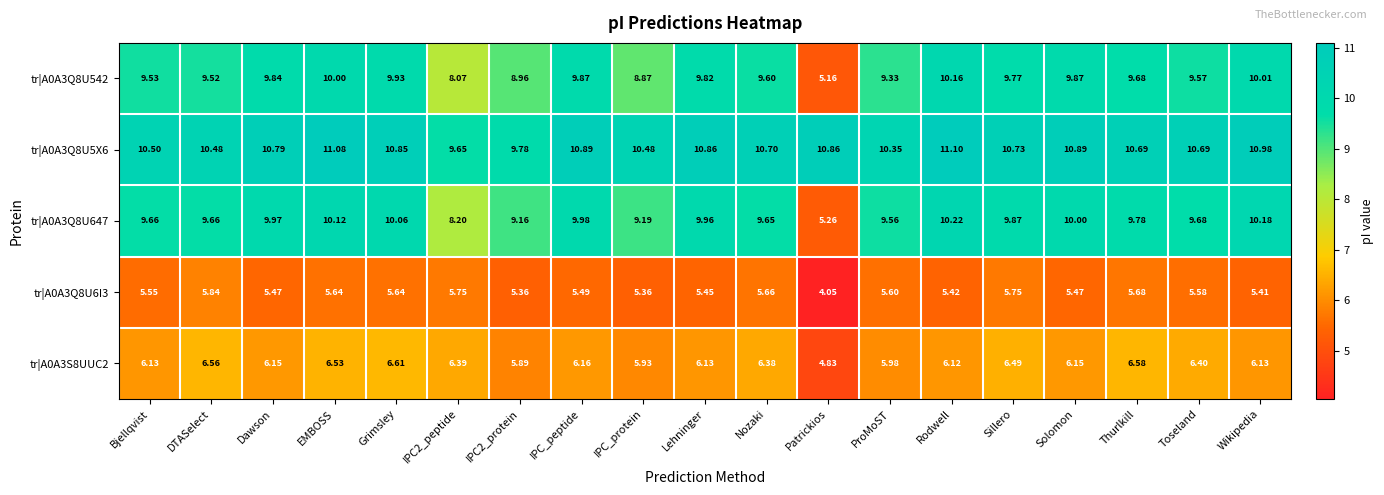

Which label corresponds to the largest value in the chart?

Rodwell